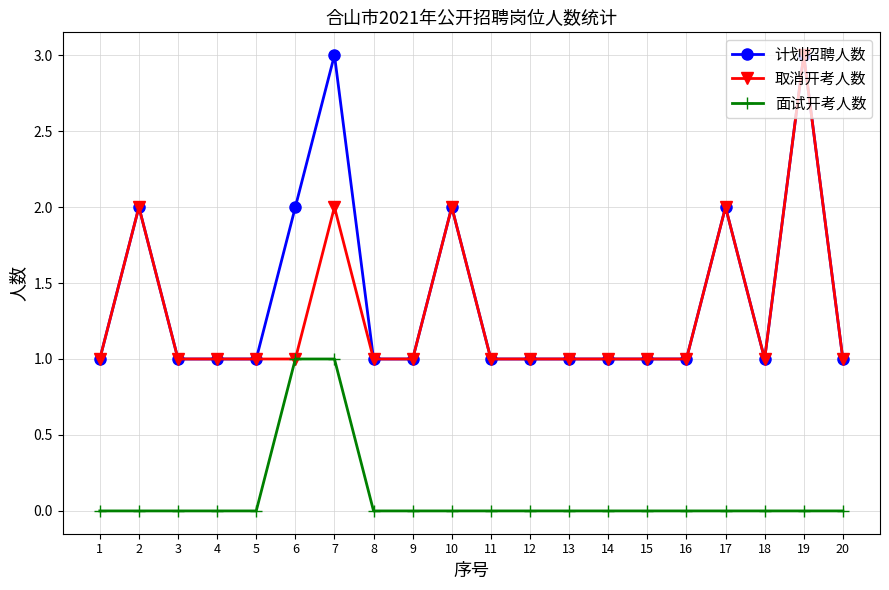

What is the value of the 取消开考人数 point at the 10th from the left?

2